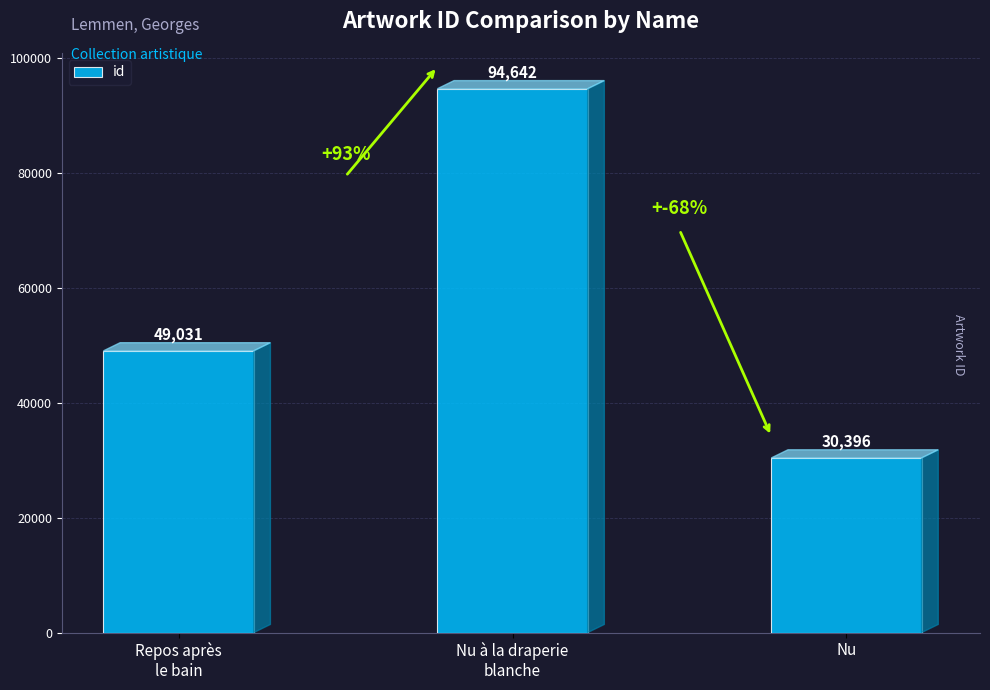

What is the label of the 1st bar from the left?

Repos après
le bain